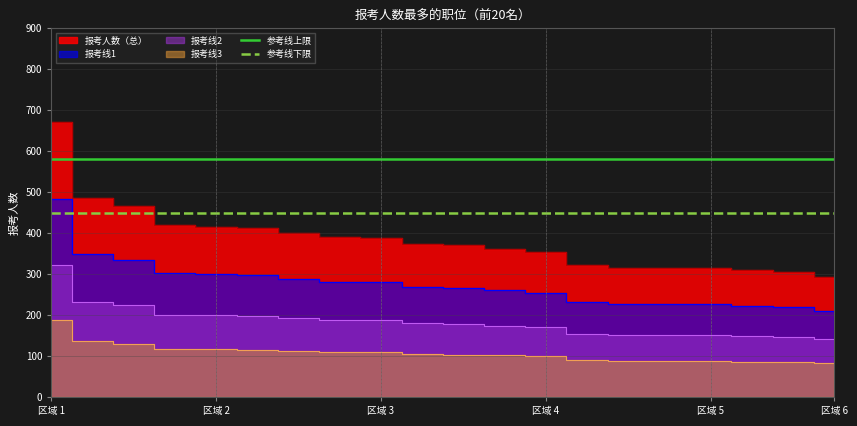

What is the label of the 7th point from the left?

6